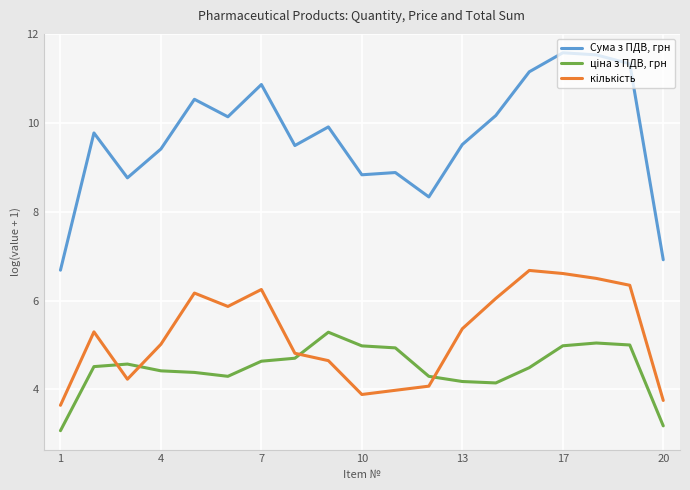

What is the maximum value shown in the chart?

11.6